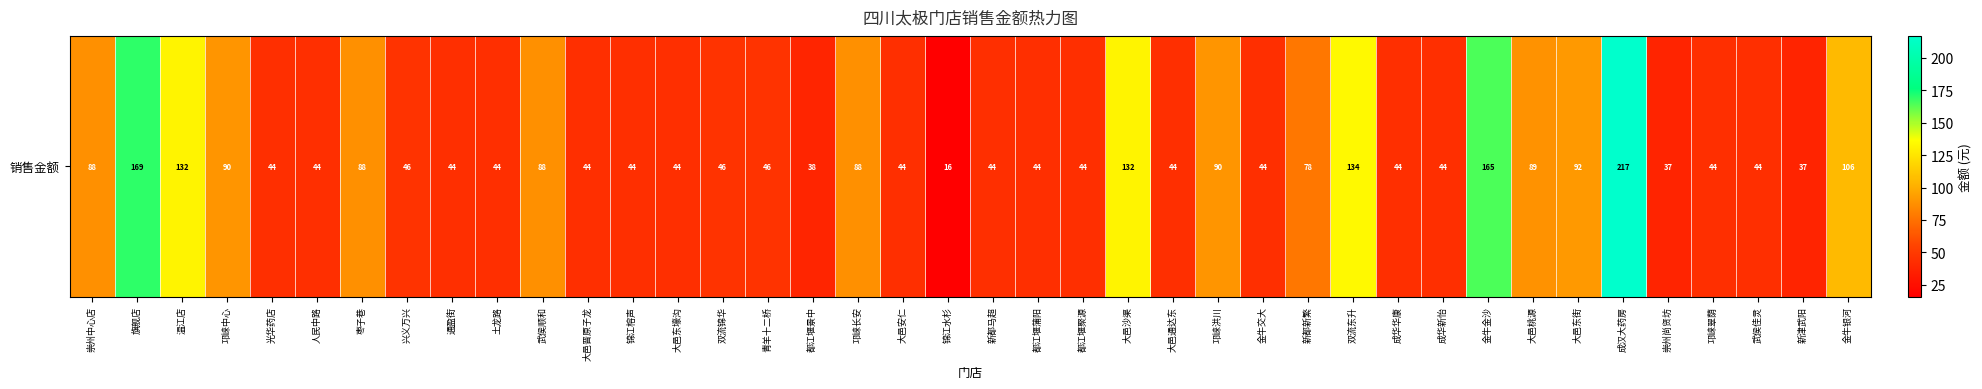

What is the difference between the maximum and minimum values?

201.2